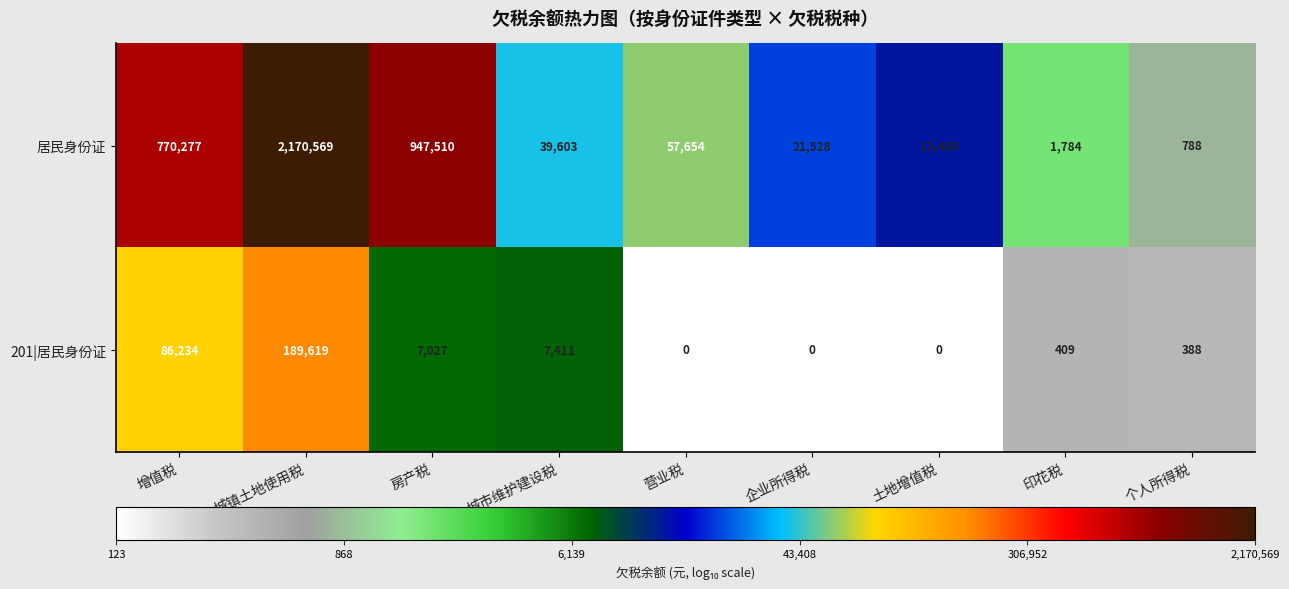

Which series has the widest spread of values?

居民身份证